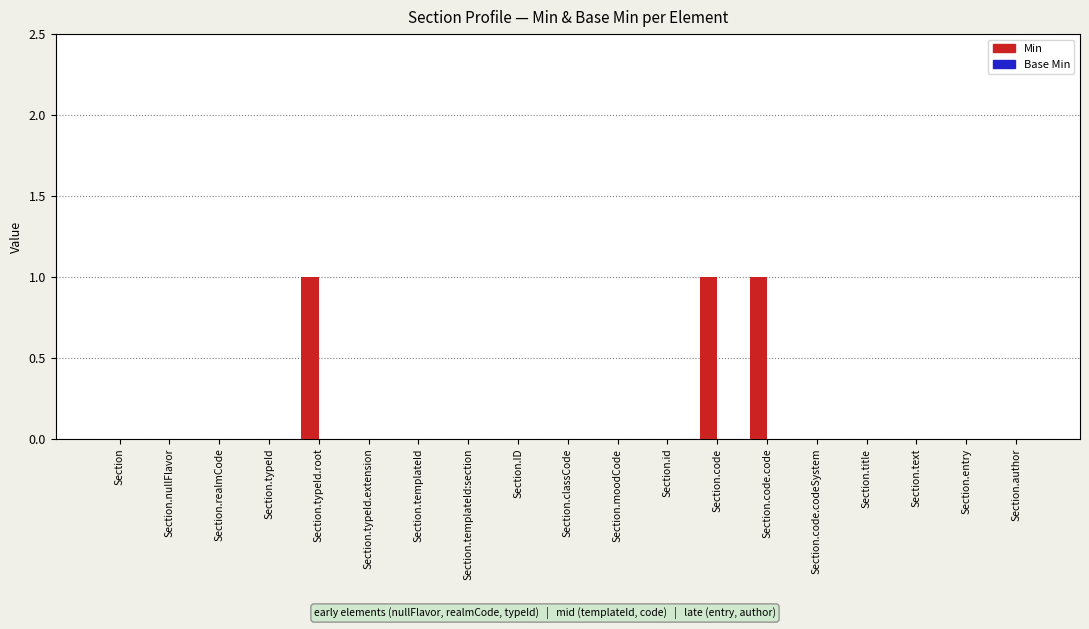

How many series are shown in this chart?

1